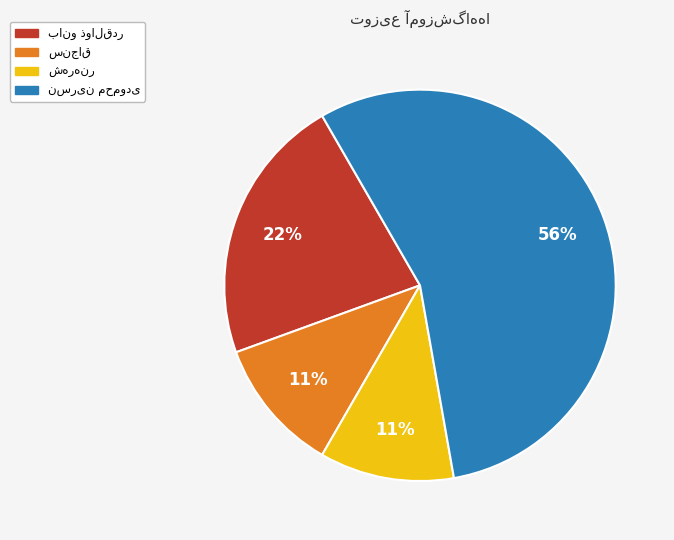

To the nearest percent, what is the average slice percentage?

25%